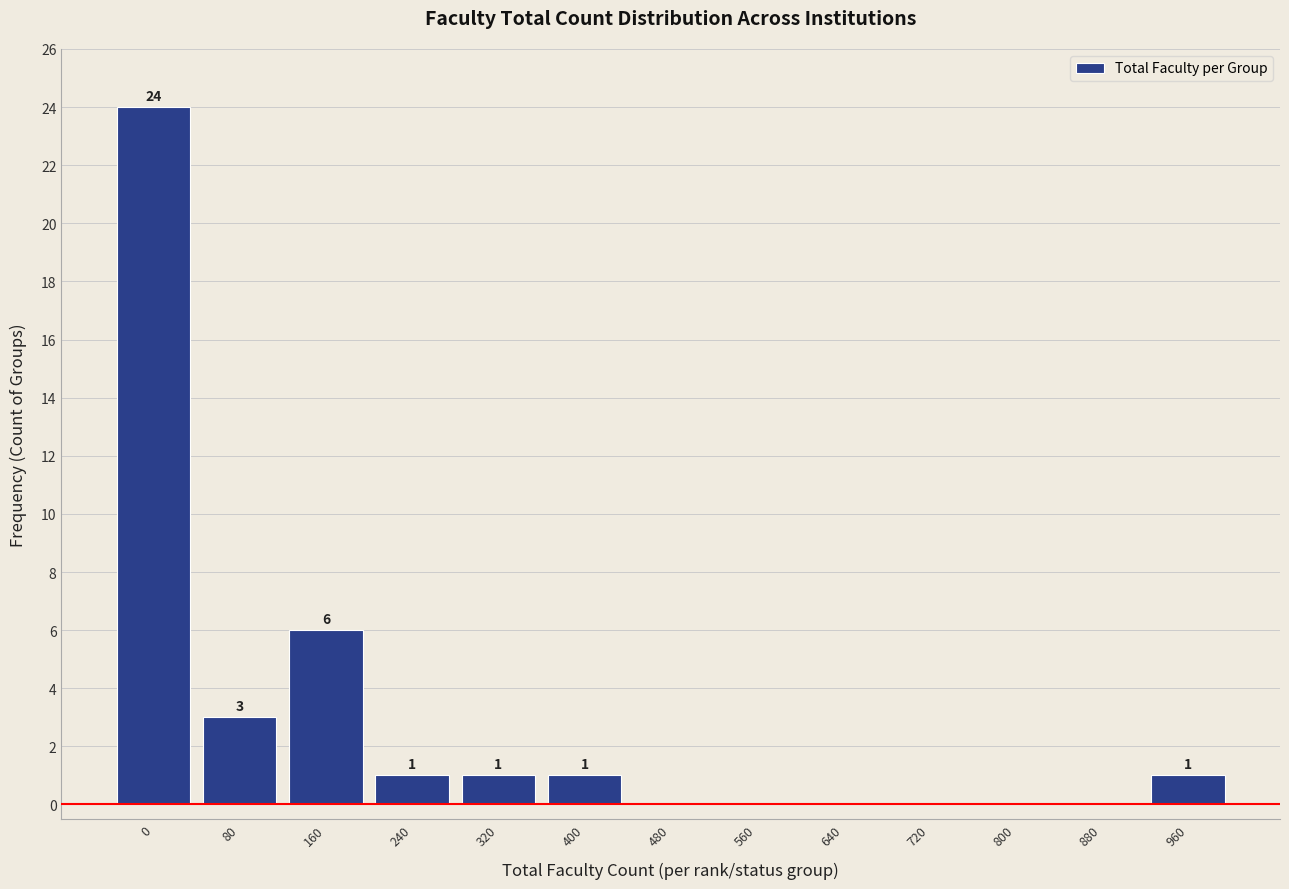

Reading right to left, extract all data points from this chart.

960=1	880=0	800=0	720=0	640=0	560=0	480=0	400=1	320=1	240=1	160=6	80=3	0=24